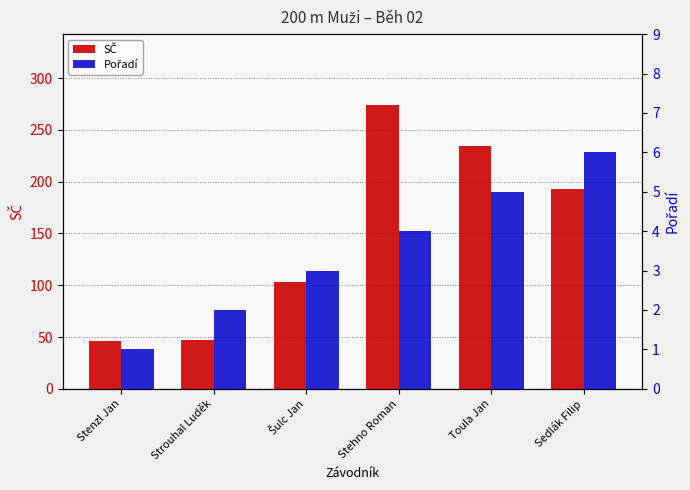

What are all the series names shown in the legend?

SČ, Pořadí